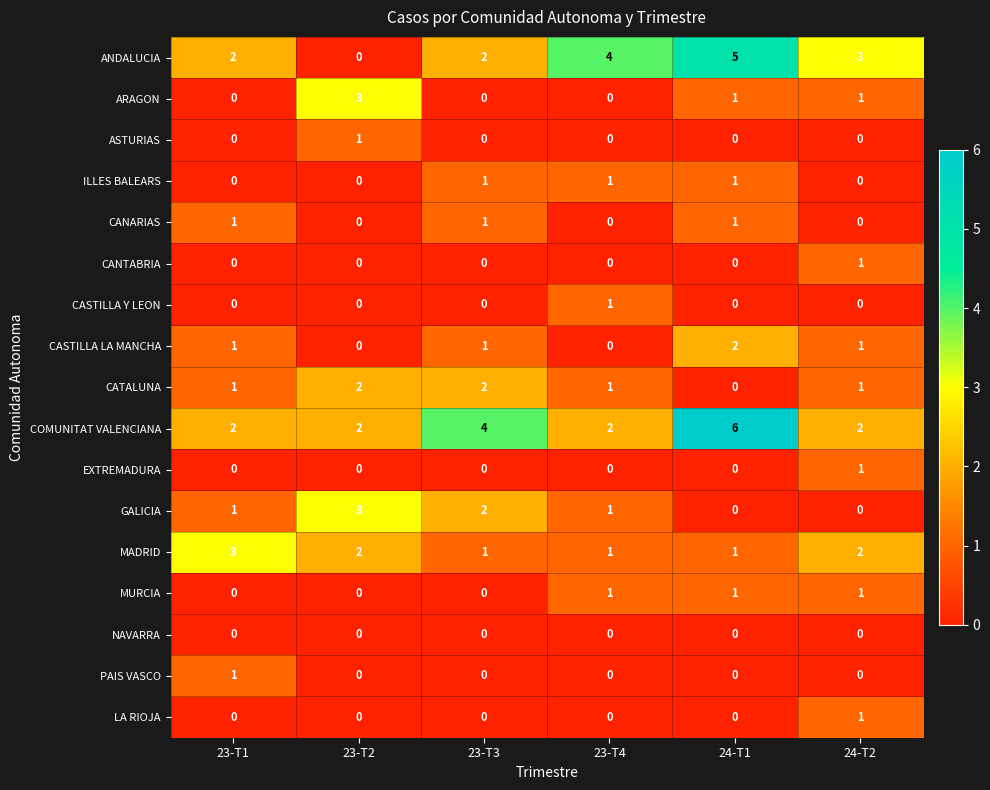

What is the difference between the highest and lowest values at 23-T4?

4